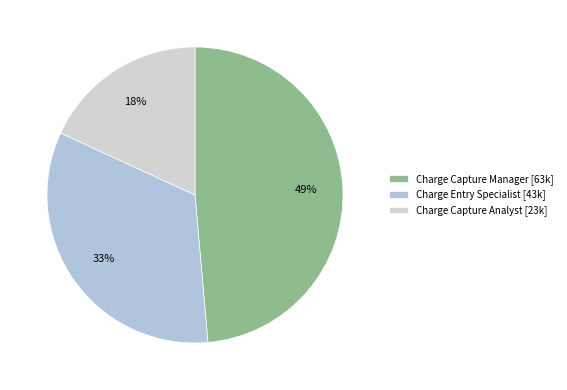

To the nearest percent, what percentage of the pie is Charge Entry Specialist?

33%